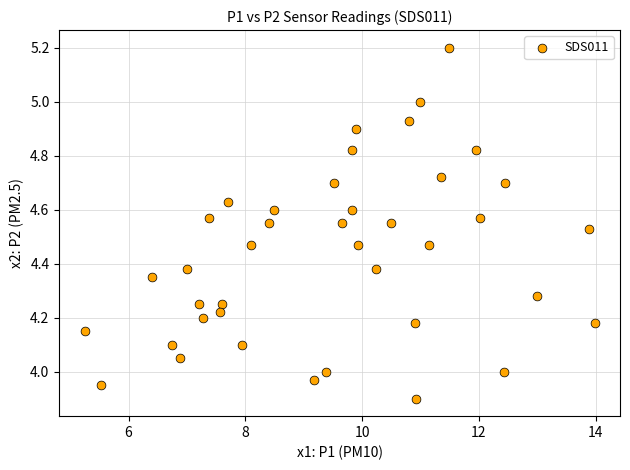

What is the range of X values (max minus min)?

8.7